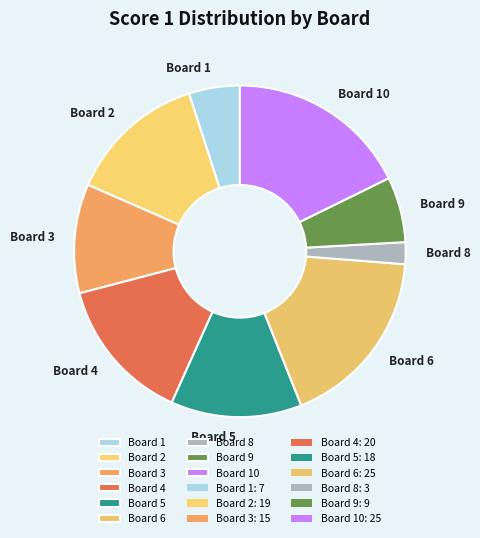

Between Board 6 and Board 4, which is larger?

Board 6